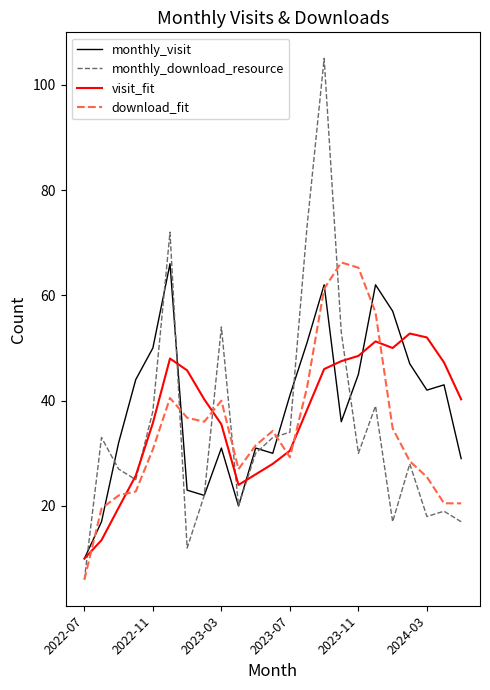

How many lines are shown in the chart?

4